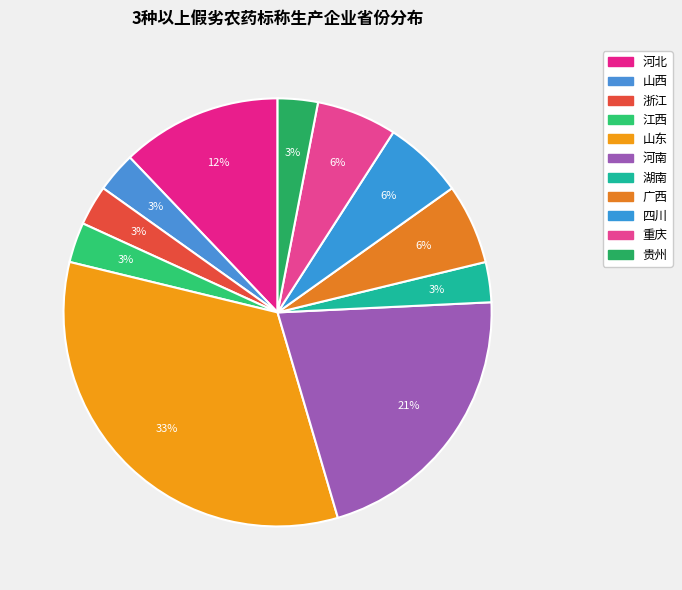

Which slice is the largest?

山东